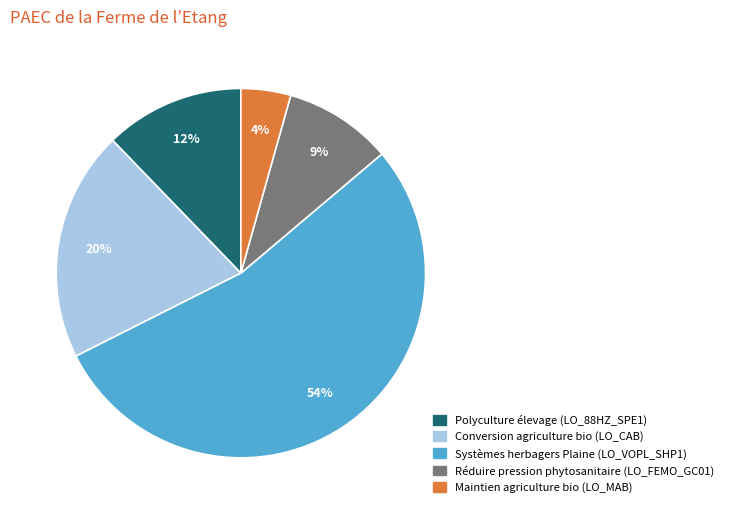

Does any single category account for the majority?

Yes